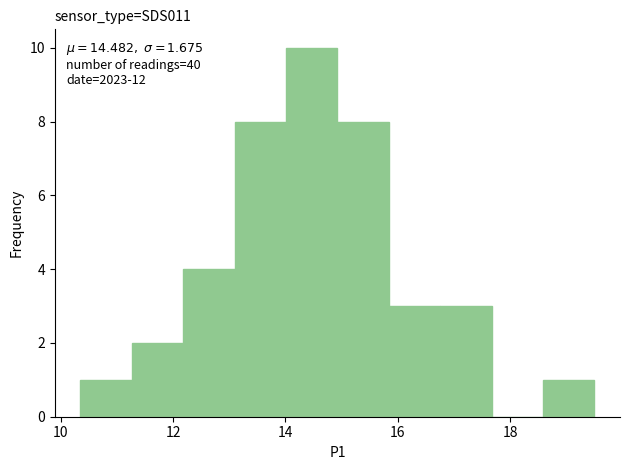

Which range on the x-axis has the tallest bar?

14.0 to 15.0